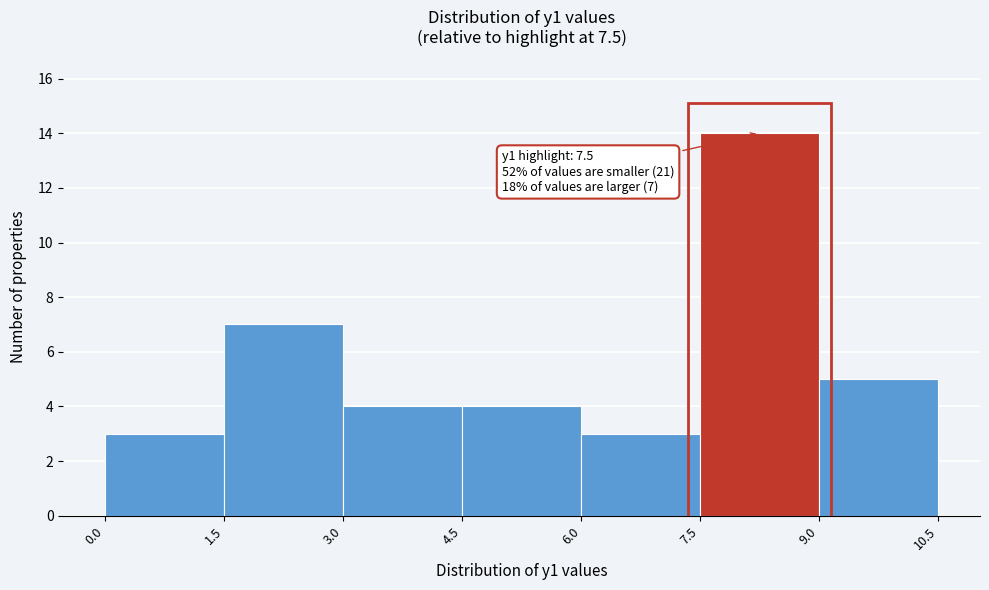

Over which range of the x-axis is the bar tallest?

7.5 to 9.0